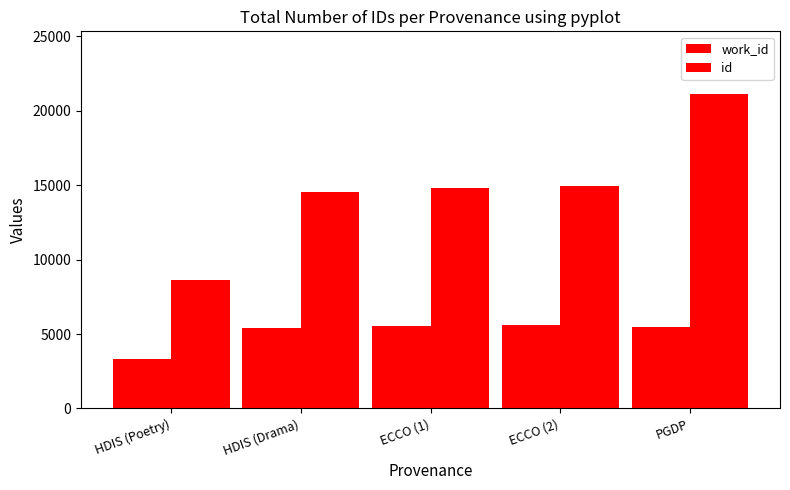

Reading left to right, what are all the values shown in this chart?

work_id: 3339	5417	5518	5594	5452
id: 8610	14520	14778	14956	21110